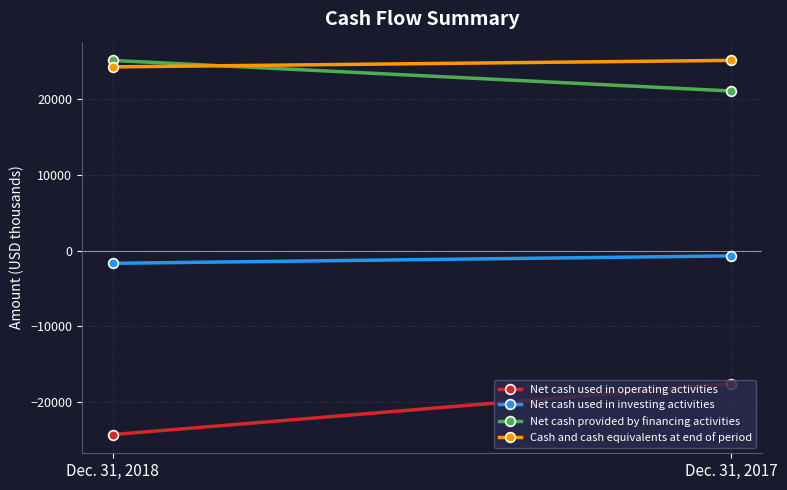

Reading left to right, what are all the values shown in this chart?

Net cash used in operating activities: Dec. 31, 2018=-24271	Dec. 31, 2017=-17557
Net cash used in investing activities: Dec. 31, 2018=-1677	Dec. 31, 2017=-698
Net cash provided by financing activities: Dec. 31, 2018=25089	Dec. 31, 2017=21060
Cash and cash equivalents at end of period: Dec. 31, 2018=24237	Dec. 31, 2017=25096